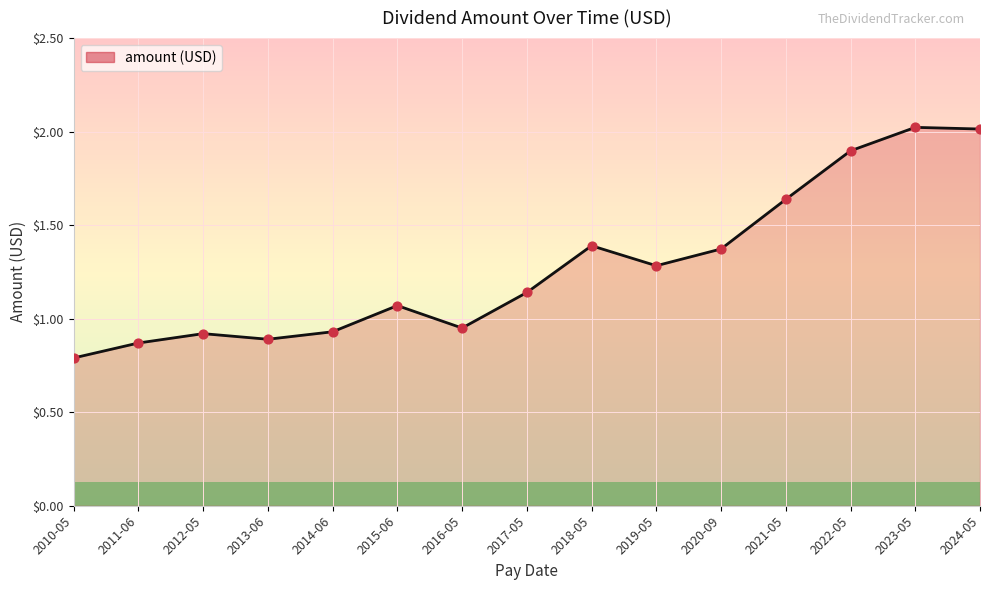

Between 2021-05 and 2013-06, which is larger?

2021-05